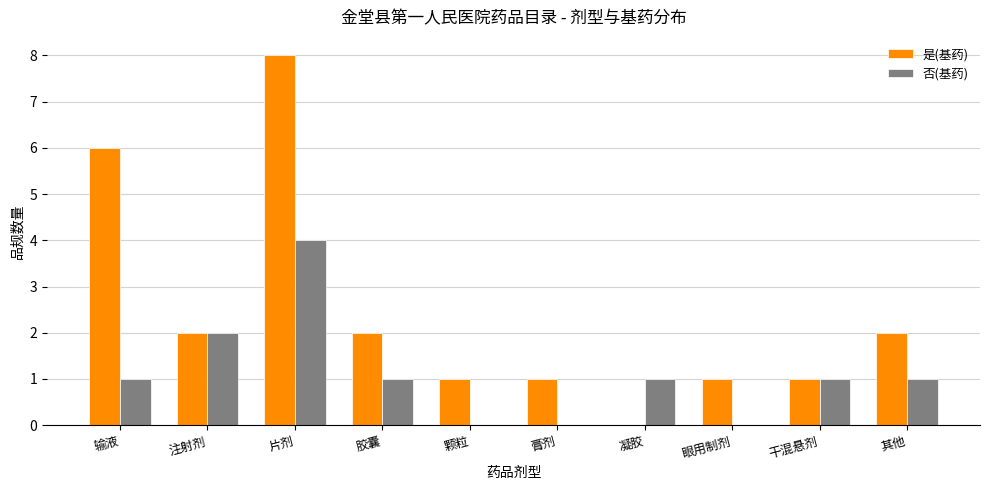

The value of 是(基药) at 膏剂 is 1. True or false?

True